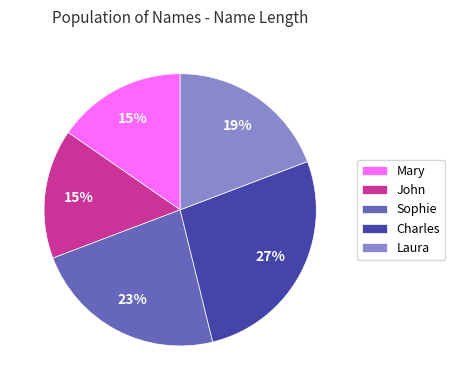

Approximately how many times larger is the value at Charles compared to Laura?

1.4